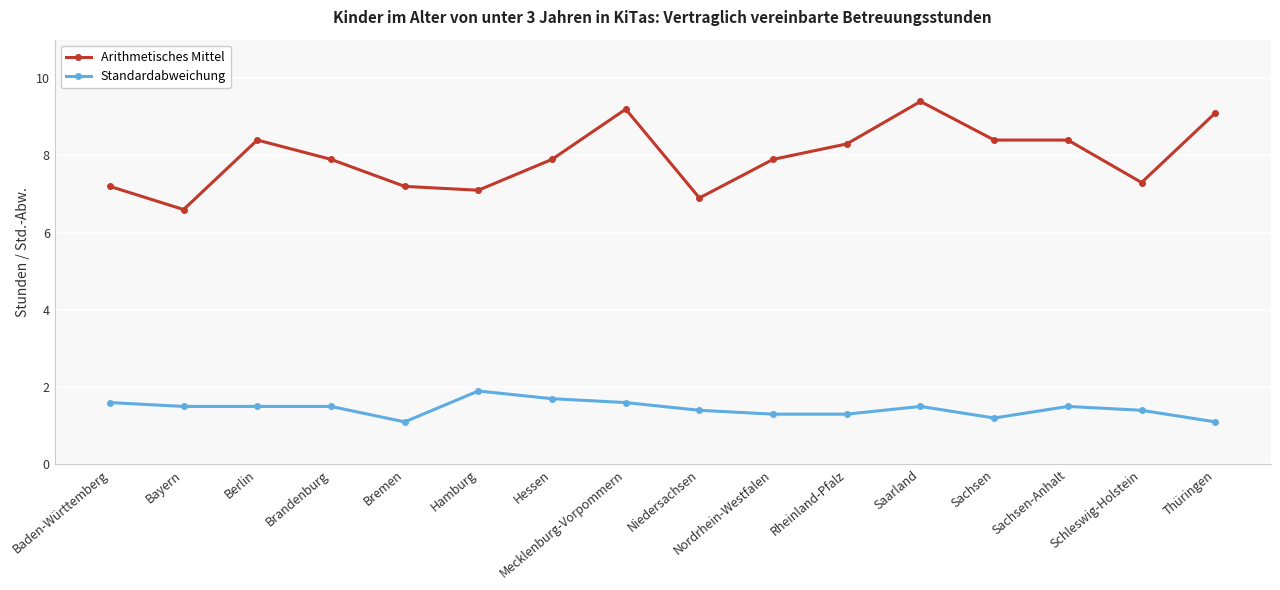

What is the maximum value shown in the chart?

9.4